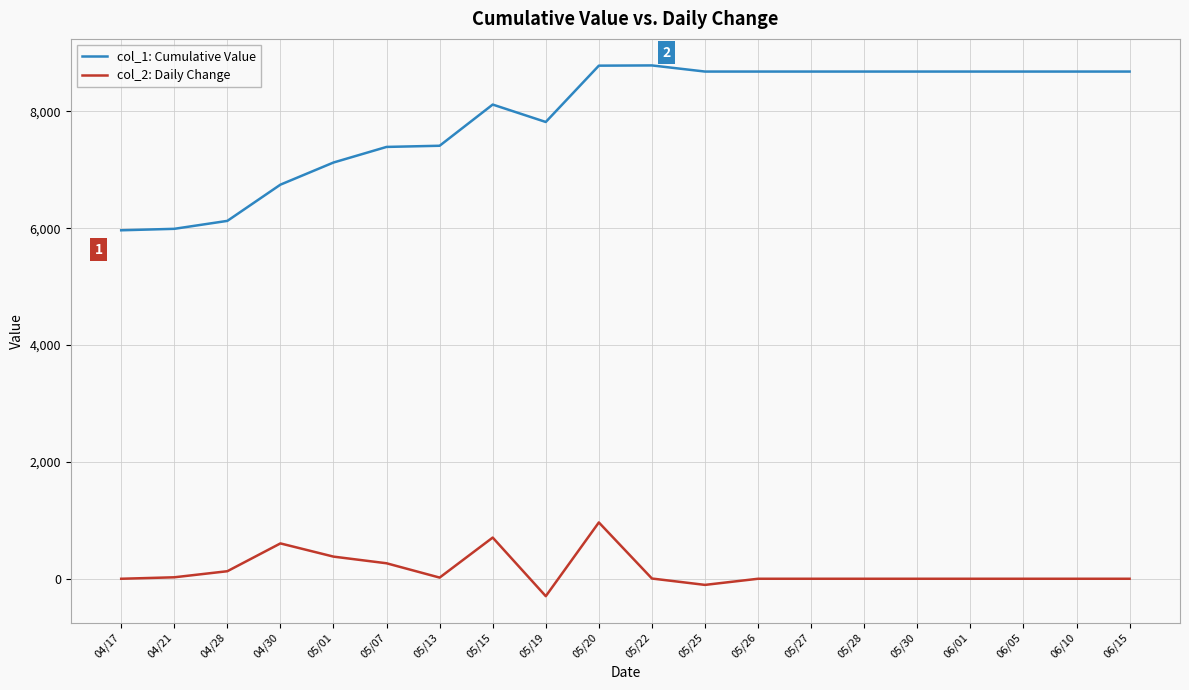

What are all the series names shown in the legend?

col_1: Cumulative Value, col_2: Daily Change